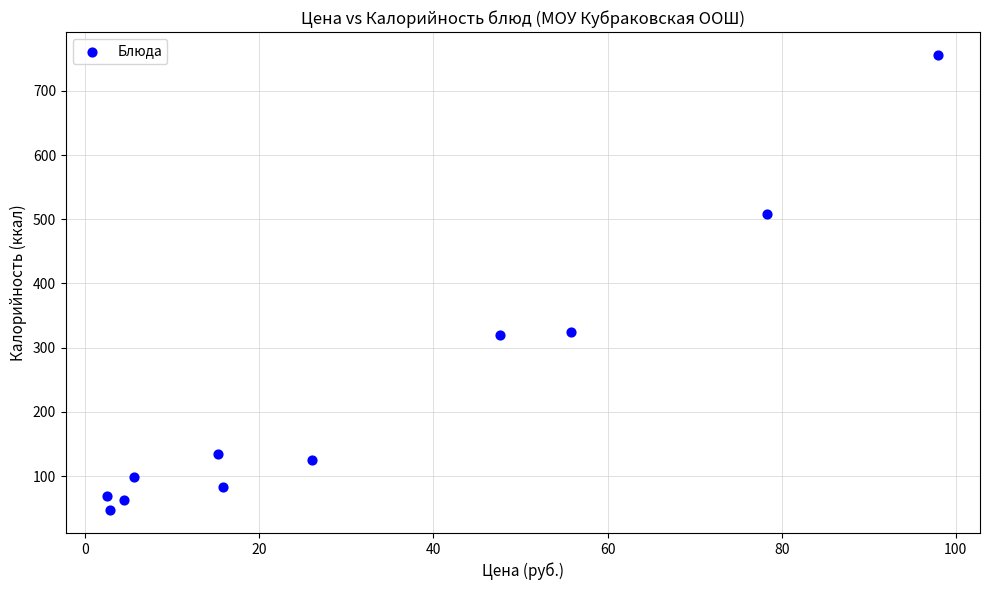

What is the average X value?

32.1